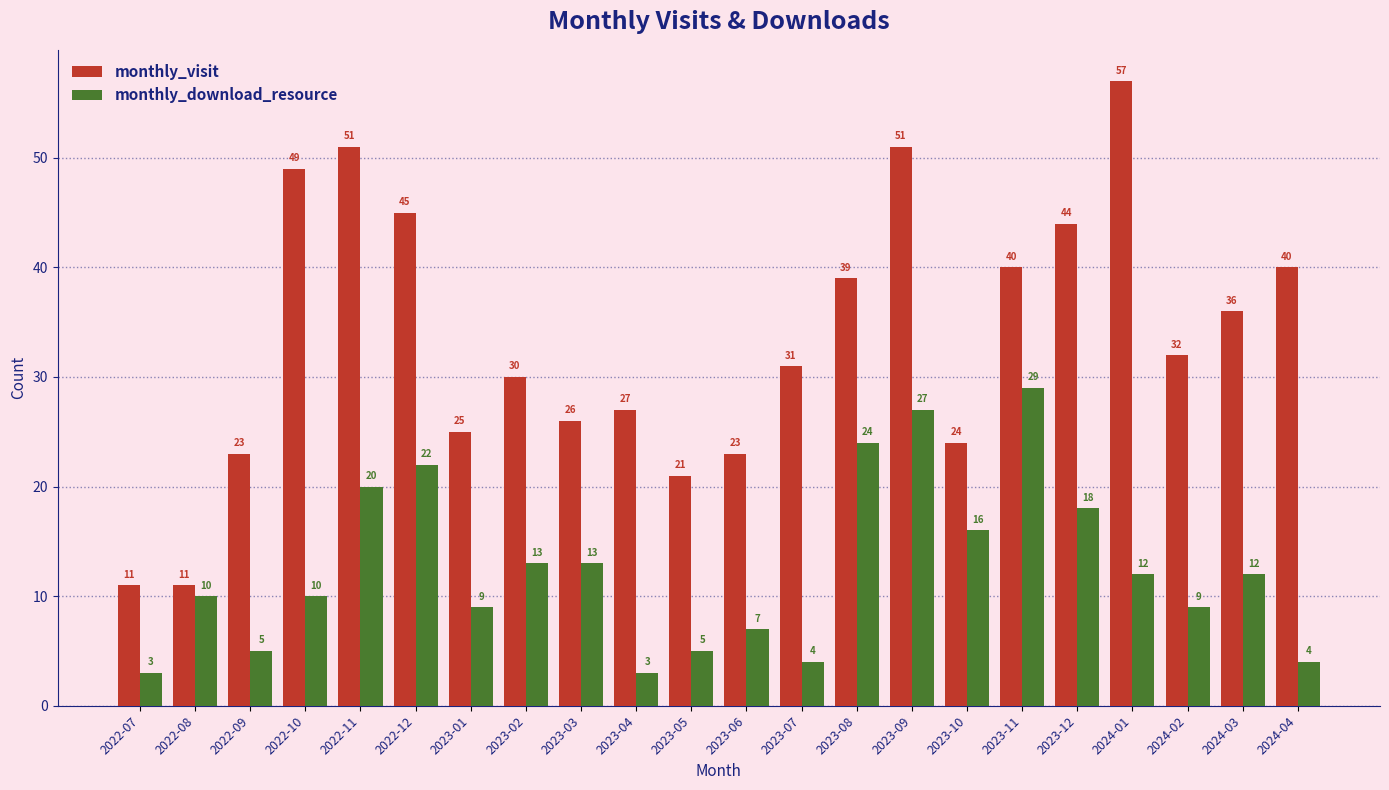

Reading left to right, what are all the values shown in this chart?

monthly_visit: 11	11	23	49	51	45	25	30	26	27	21	23	31	39	51	24	40	44	57	32	36	40
monthly_download_resource: 3	10	5	10	20	22	9	13	13	3	5	7	4	24	27	16	29	18	12	9	12	4